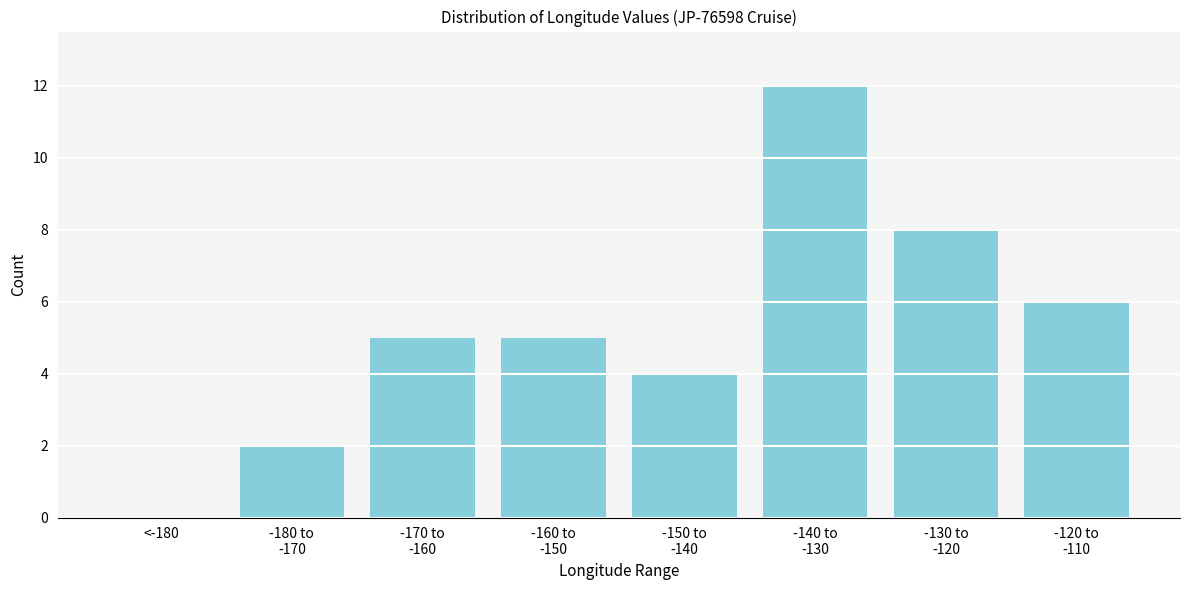

What is the sum of all values?

42